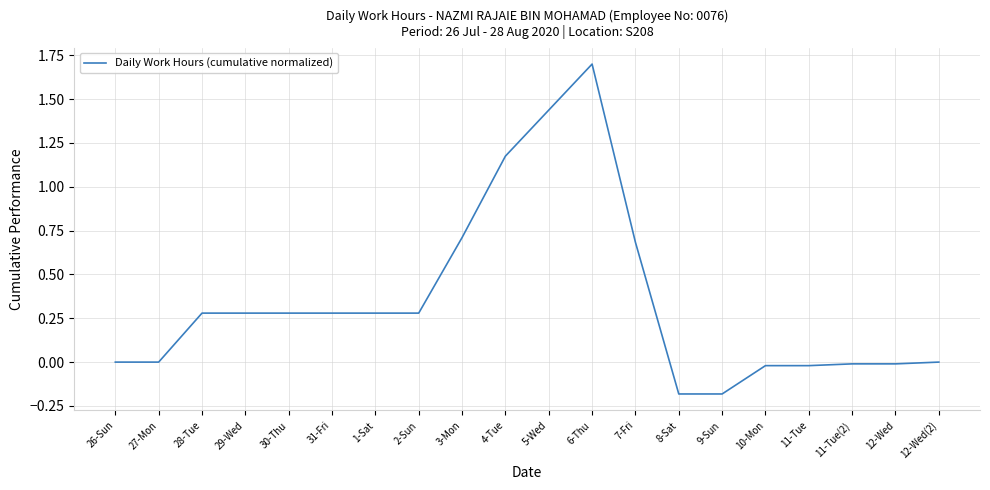

What is the difference between the values at 7-Fri and 26-Sun?

0.7